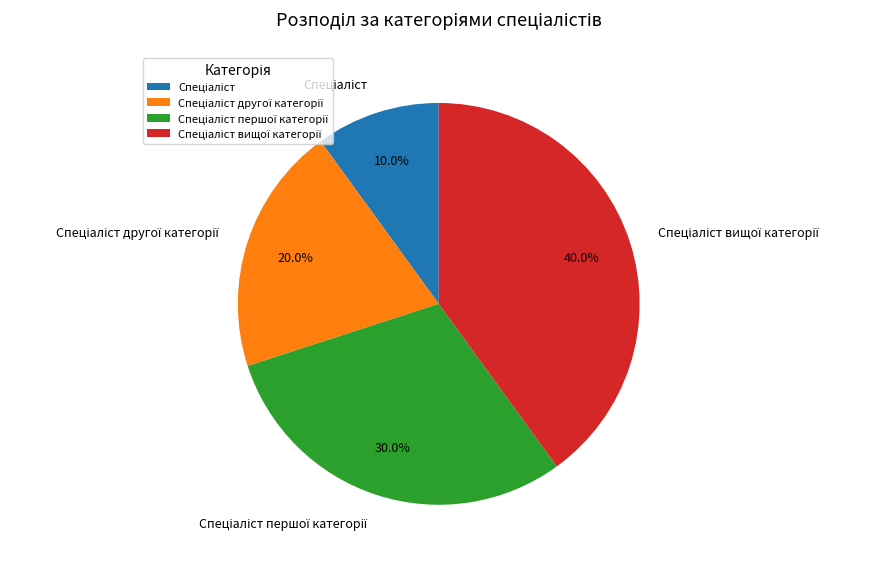

Is there any slice that represents more than half of the pie?

No